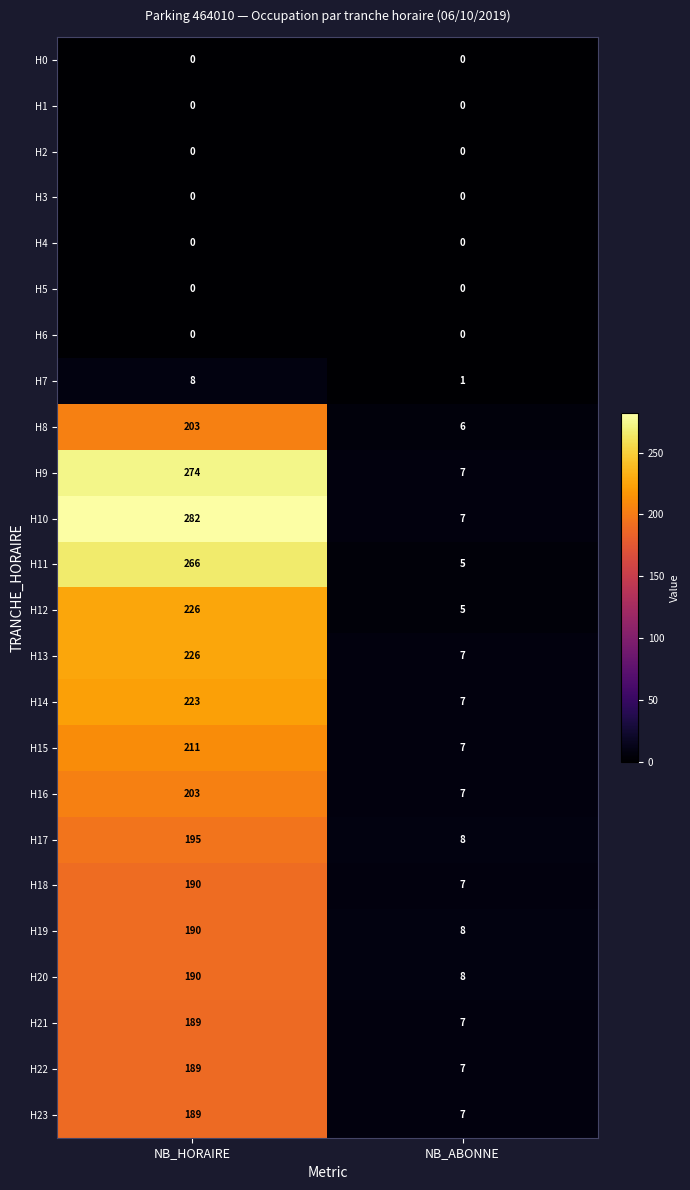

At which category does the chart reach its peak across all series?

NB_HORAIRE